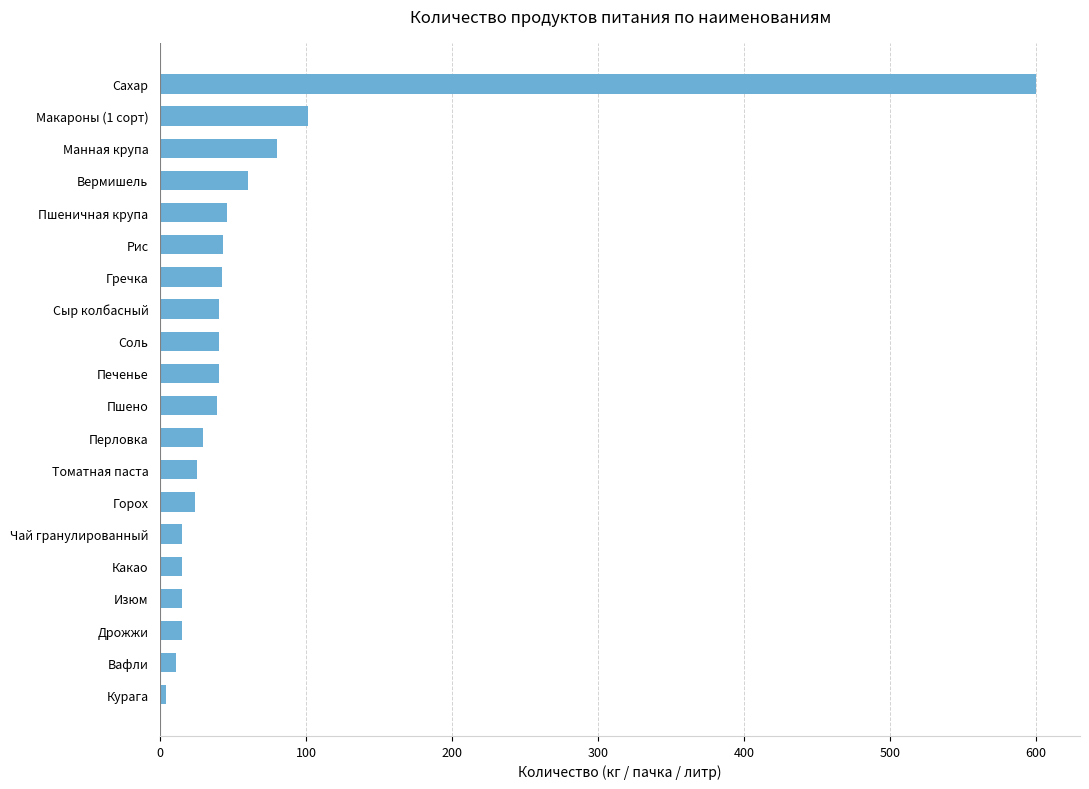

Count the number of data series in this chart.

1